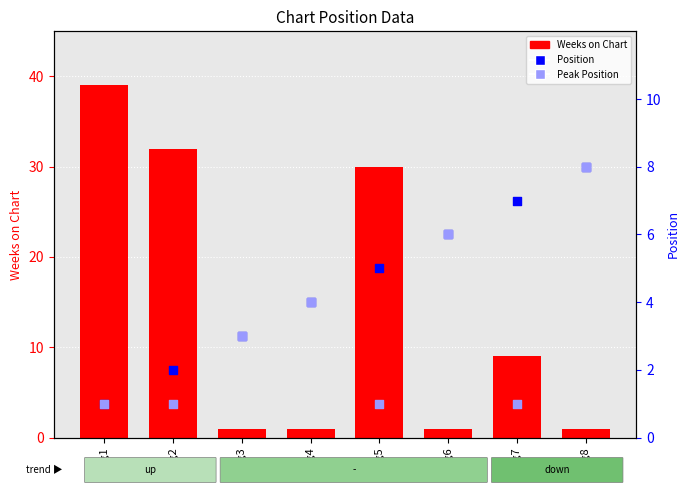

Which series contains the lowest Y value?

Weeks on Chart